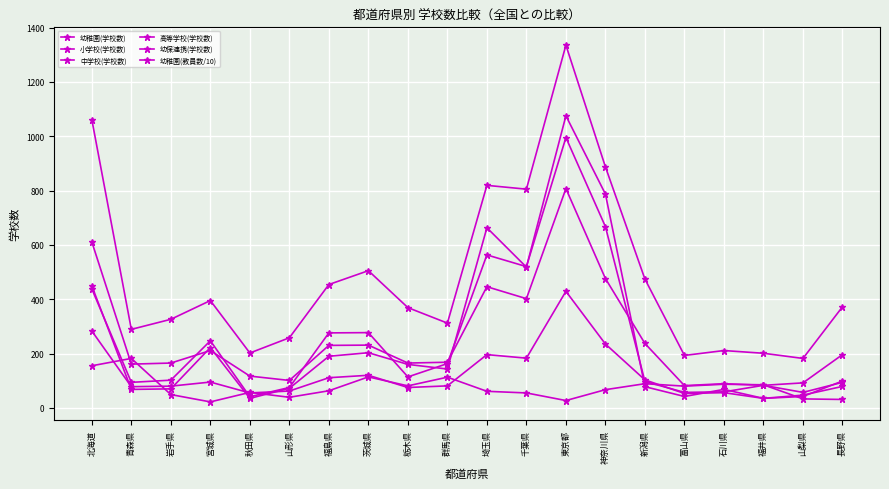

Which category has the lowest value across all series?

宮城県